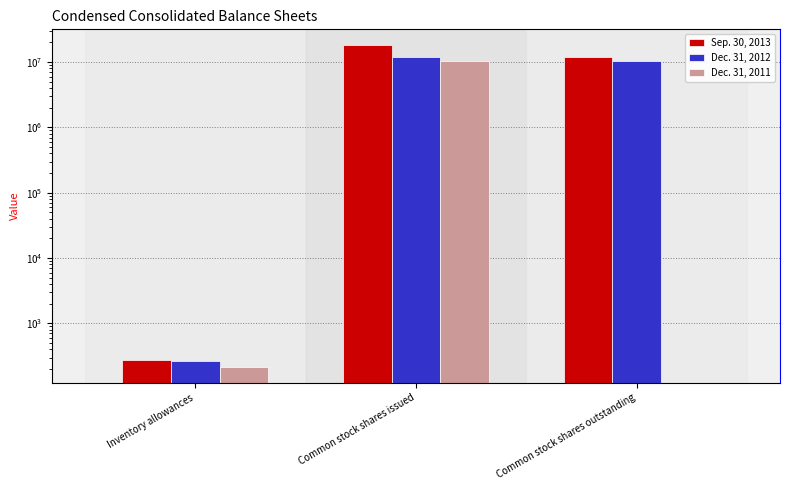

What is the difference between the highest and lowest values at Common stock shares issued?

7533155